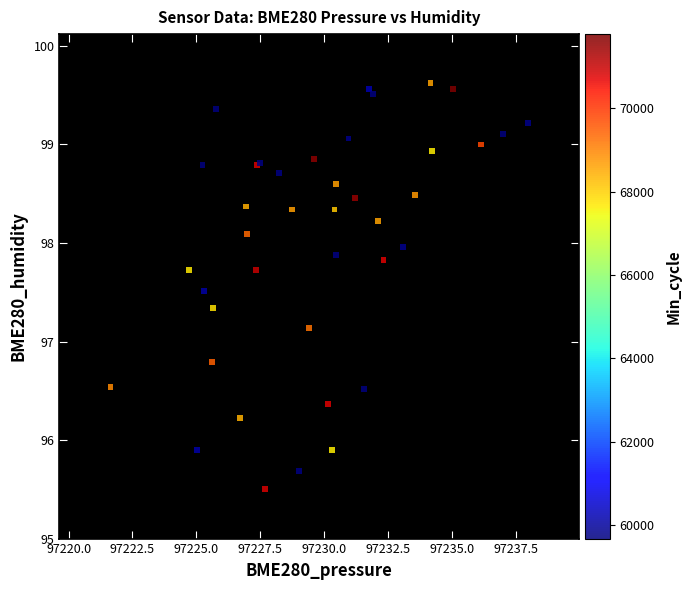

What Y value in the scatter plot is closest to 97?

97.1